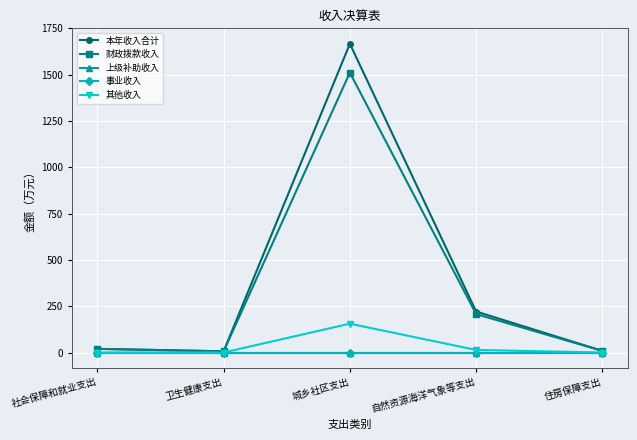

Does the chart have visible grid lines?

Yes